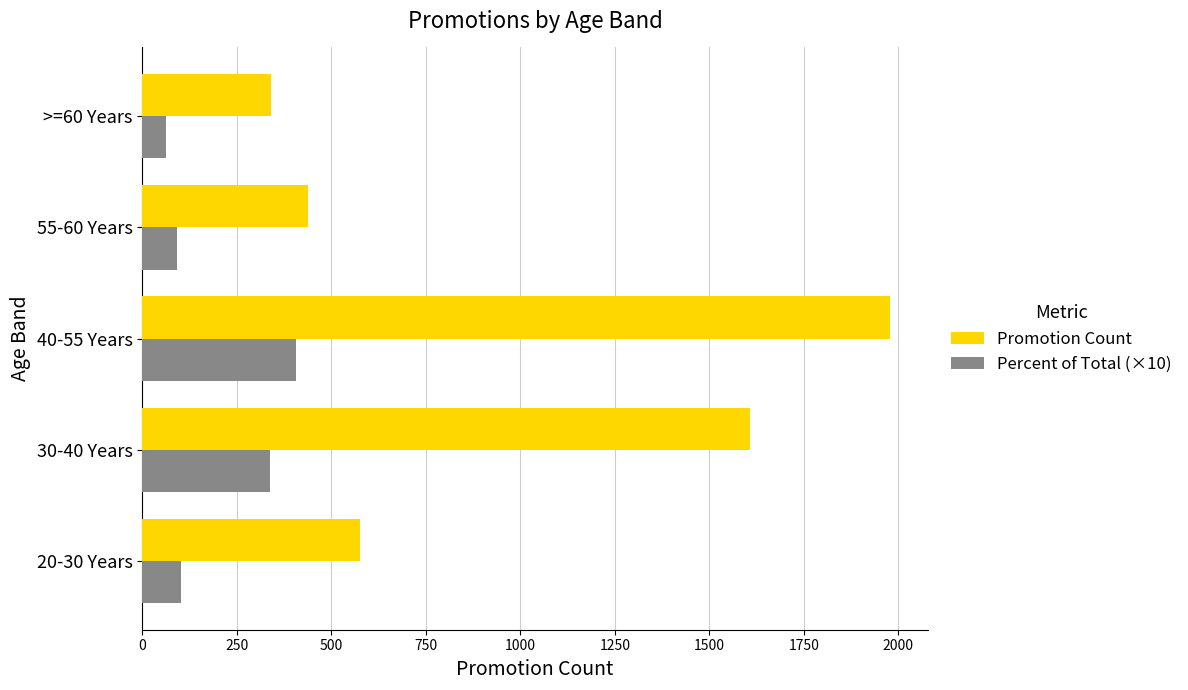

What is the maximum value shown in the chart?

1979